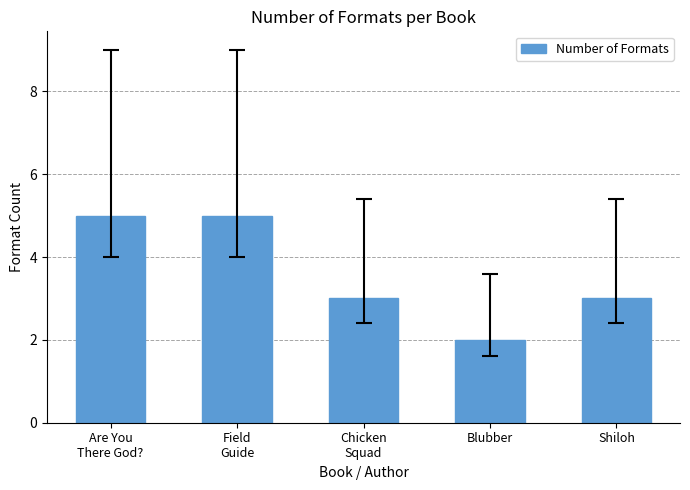

Reading left to right, extract all data points from this chart.

5	5	3	2	3